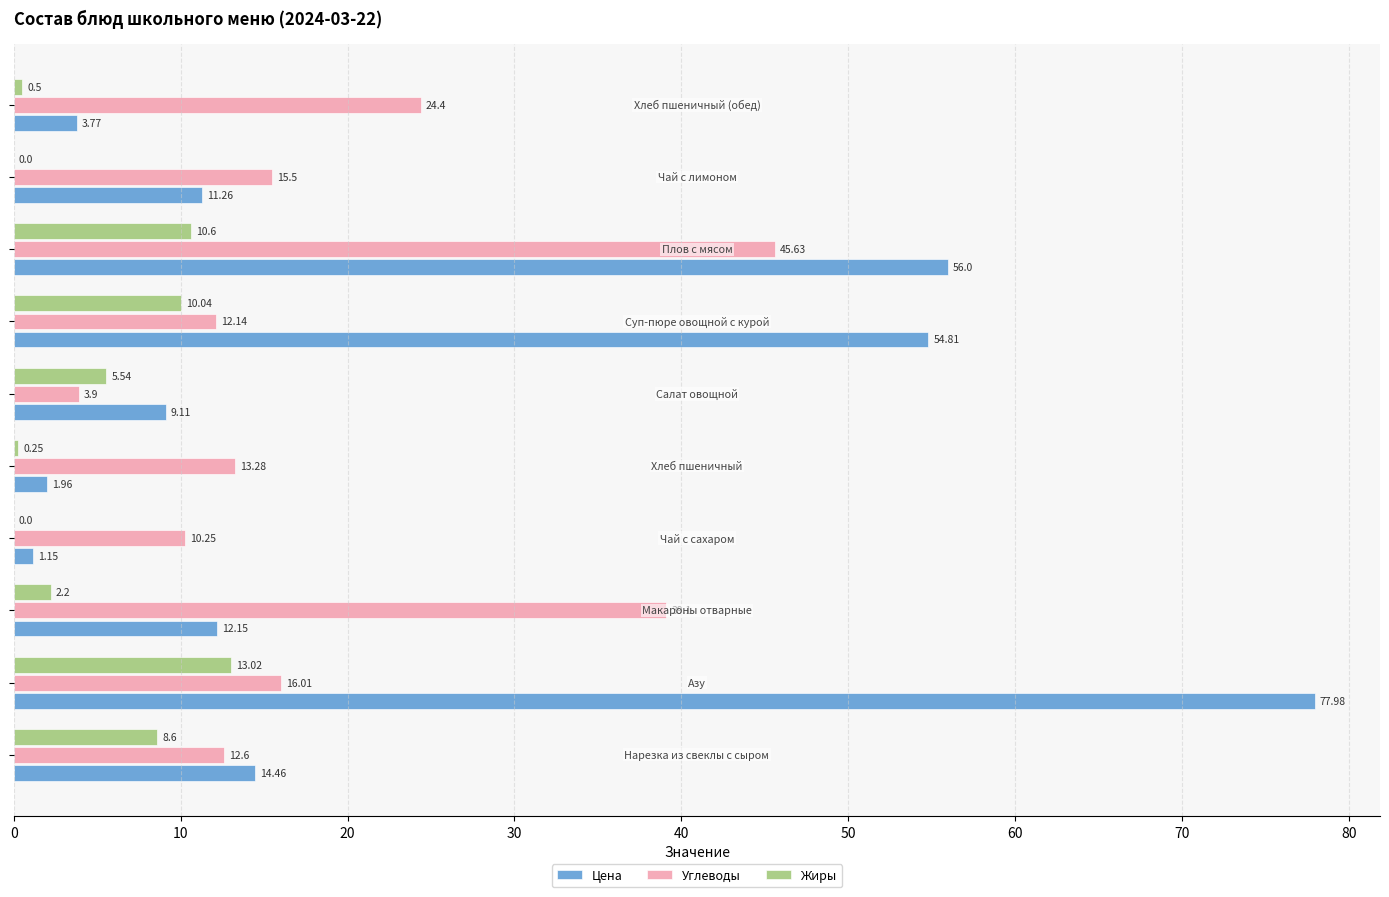

What is the sum of all Жиры values?

50.8